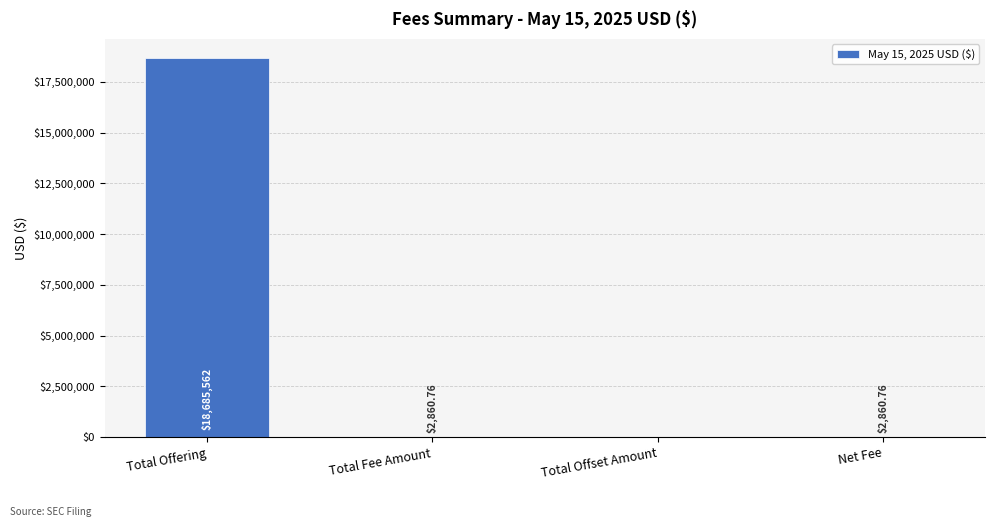

Between Total Offset Amount and Net Fee, which is larger?

Net Fee